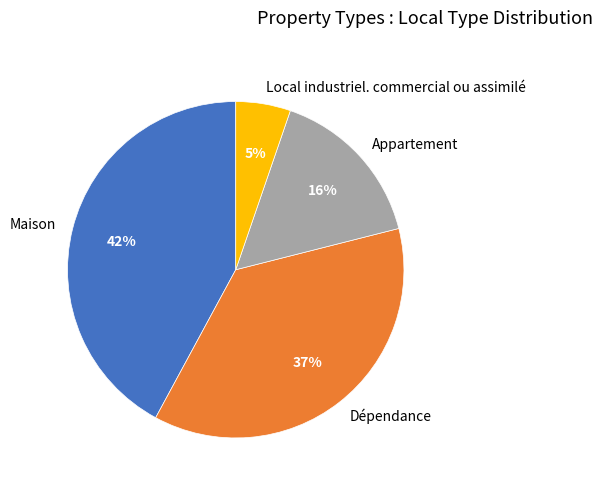

To the nearest percent, what is the combined percentage of Local industriel. commercial ou assimilé and Maison?

47%